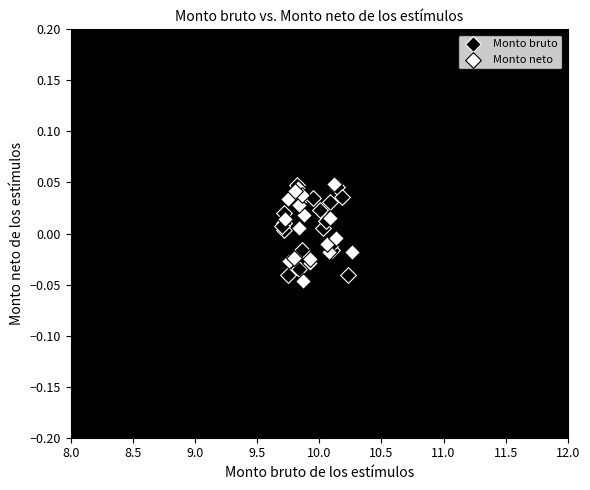

What are all the series names shown in the legend?

Monto bruto, Monto neto